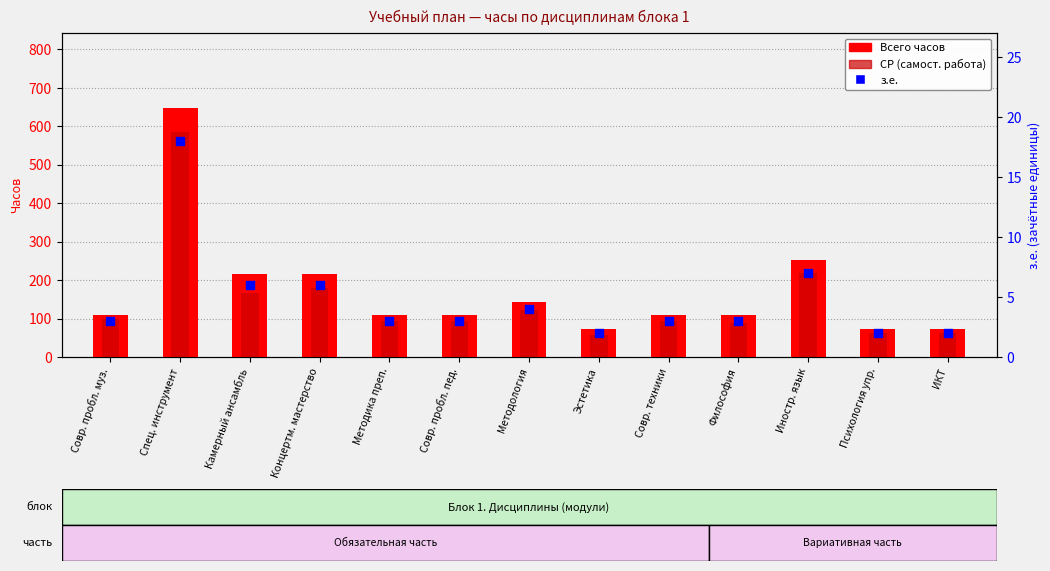

Which series has the largest Y range (max minus min)?

Всего часов